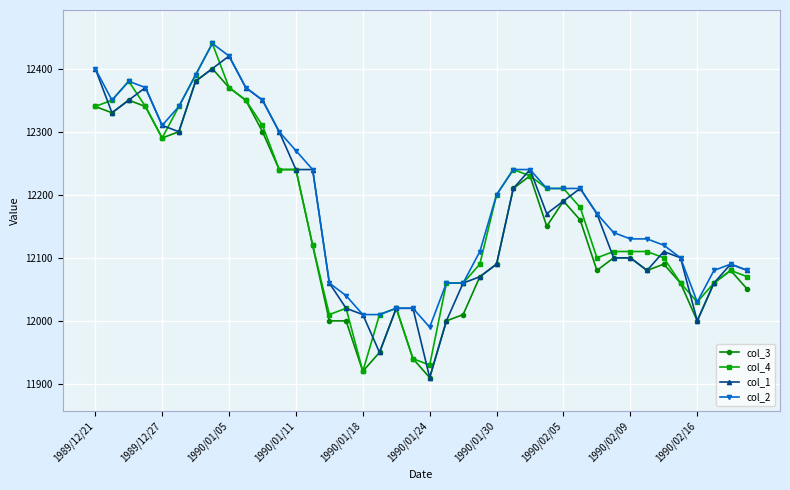

What is the smallest value displayed?

11910